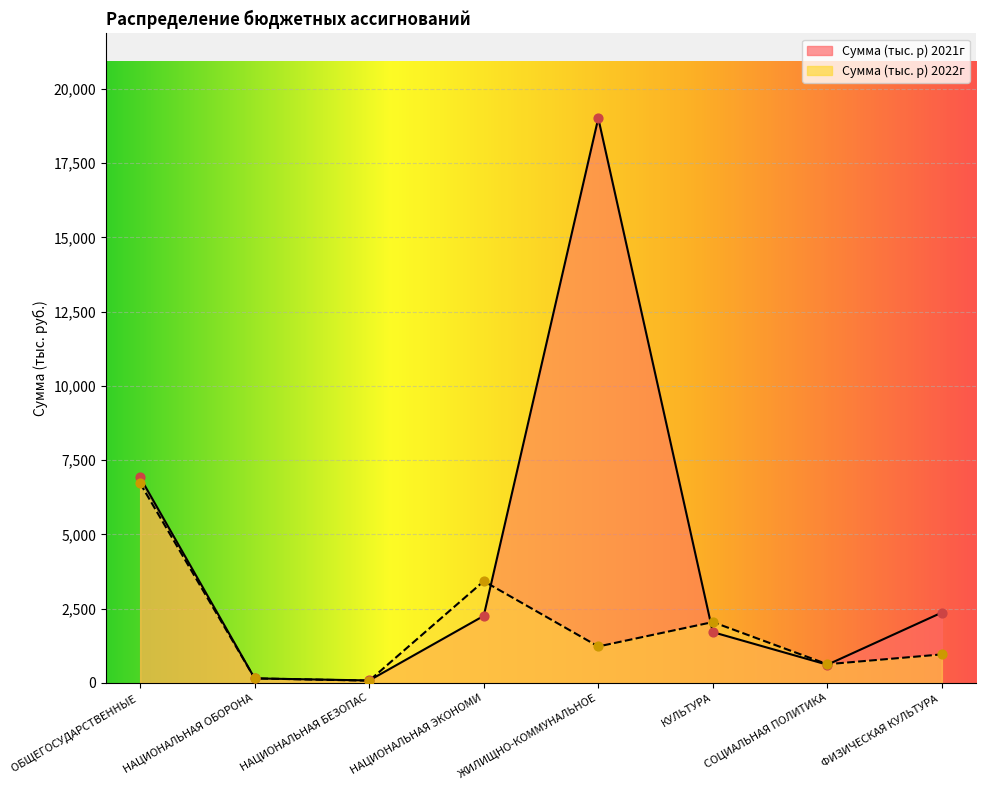

What are all the series names shown in the legend?

Сумма (тыс. р) 2022г, Сумма (тыс. р) 2021г